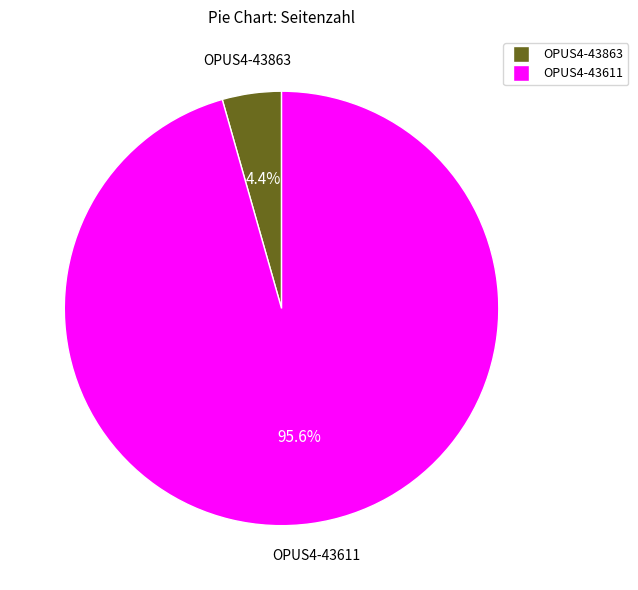

To the nearest percent, what percentage of the pie is OPUS4-43611?

96%